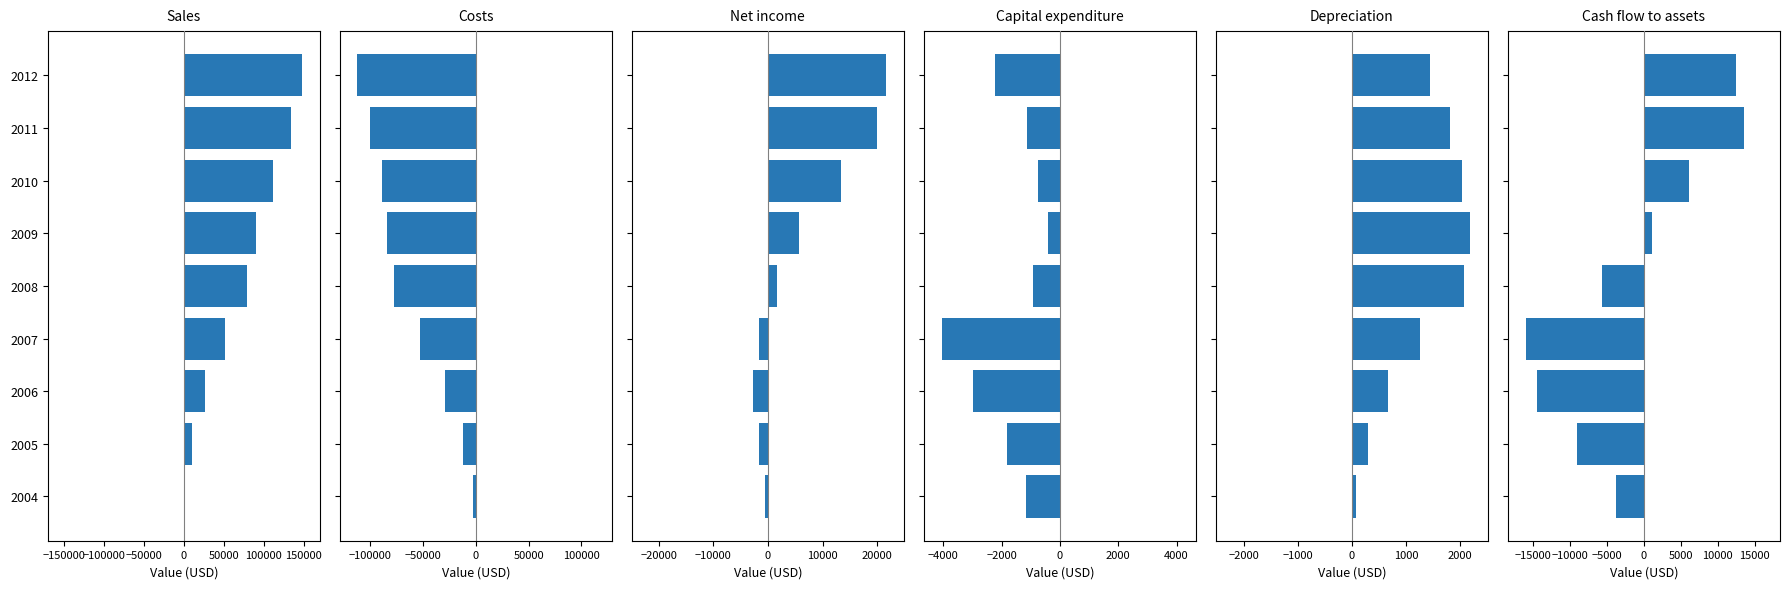

What is the difference between the second highest and minimum values in the Capital expenditure series?

3306.0